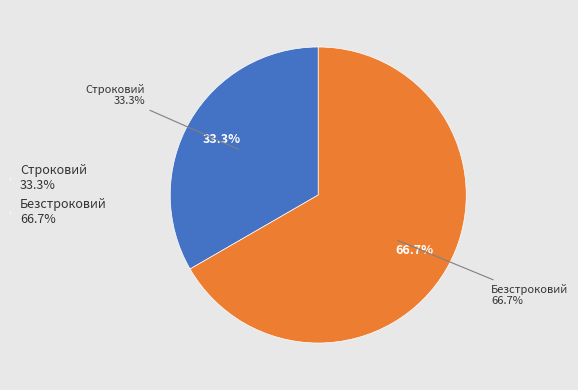

Rank the categories by value from highest to lowest.

Безстроковий, Строковий